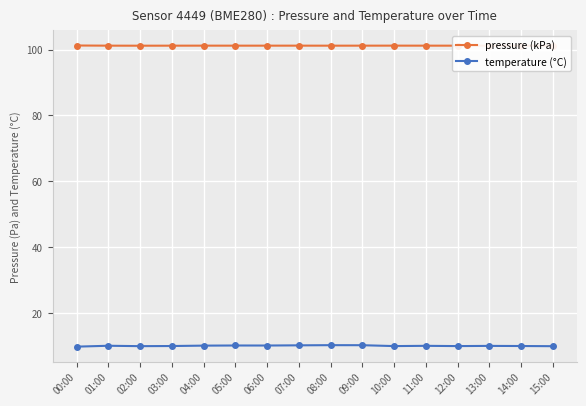

How many categories are shown in the chart?

16